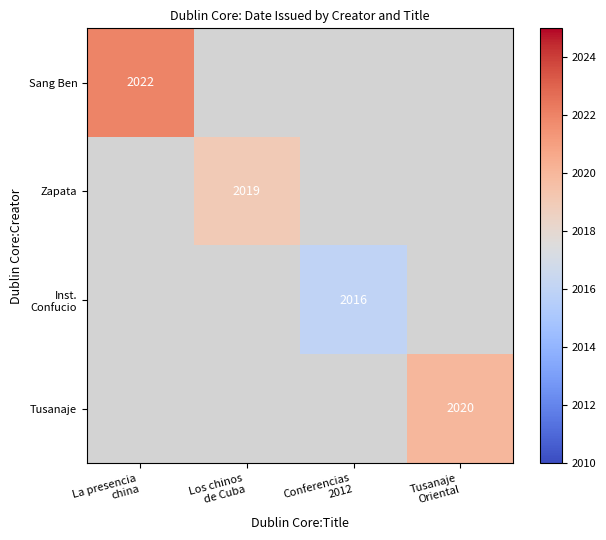

Is it true that Zapata equals 1396.0 at Los chinos de Cuba?

False